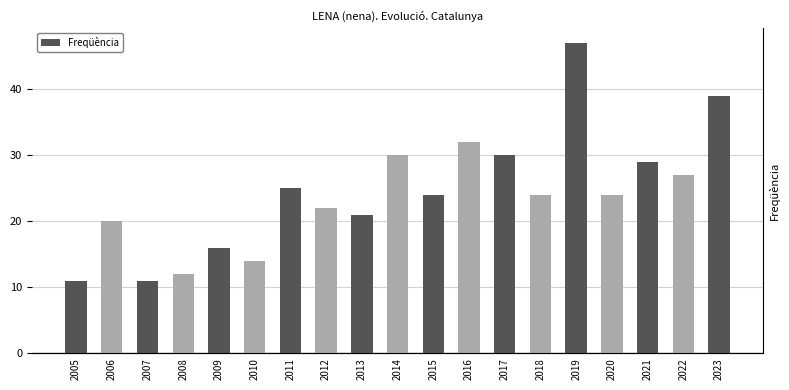

What is the smallest value displayed?

11